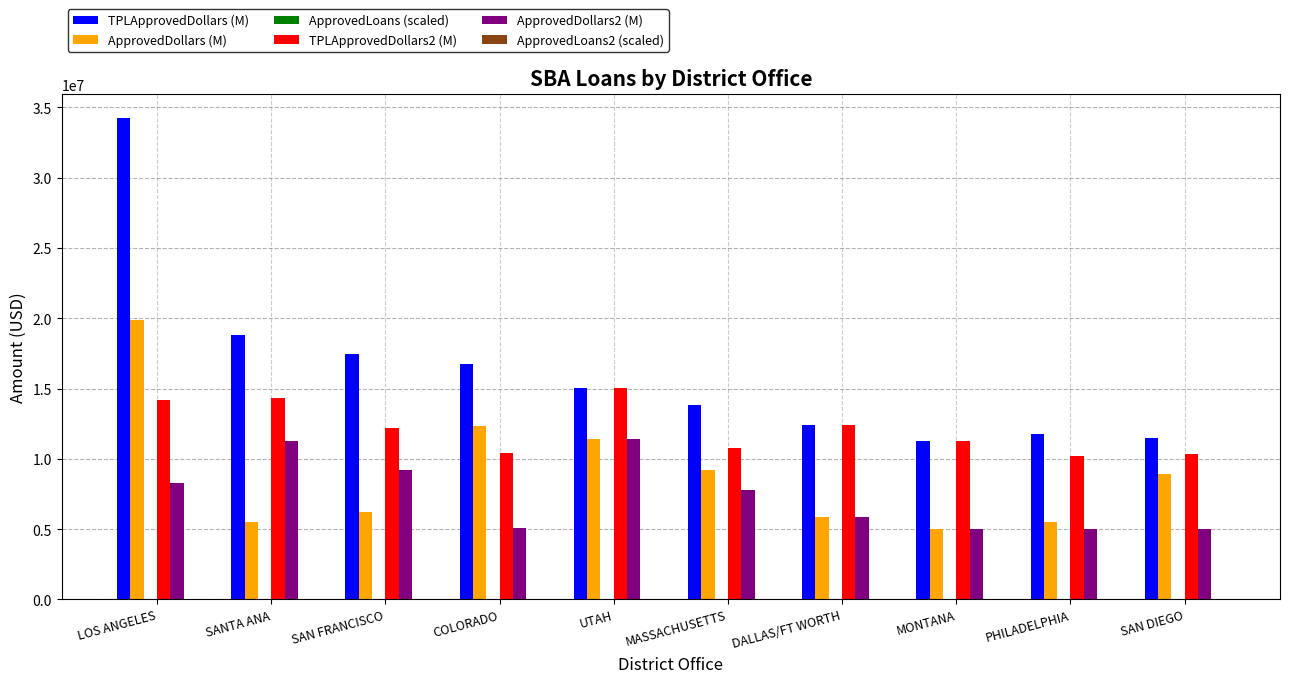

What is the sum of all TPLApprovedDollars (M) values?

163090253